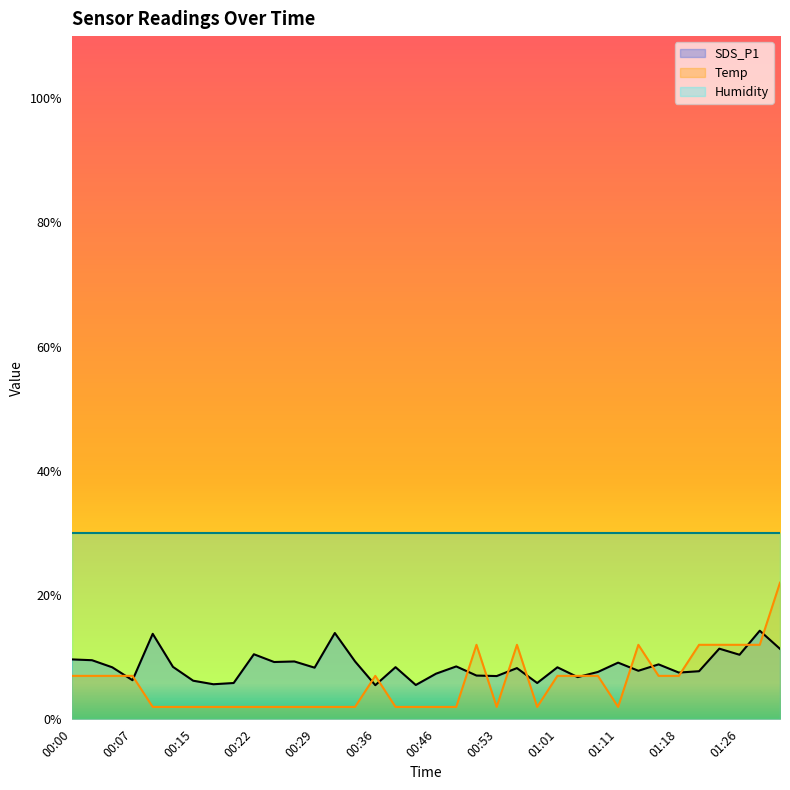

Which series has the largest total across all categories?

Humidity